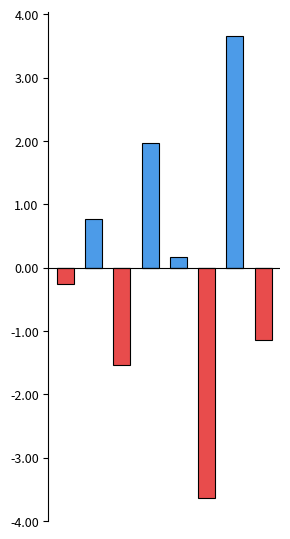

At which label is Below Mean closest to -1?

7